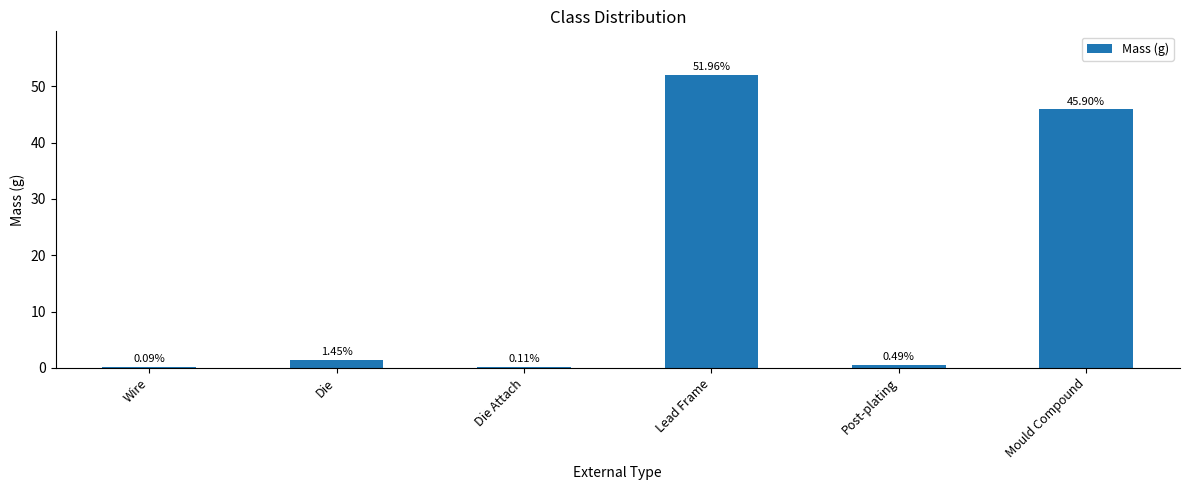

Between Lead Frame and Die, which is larger?

Lead Frame